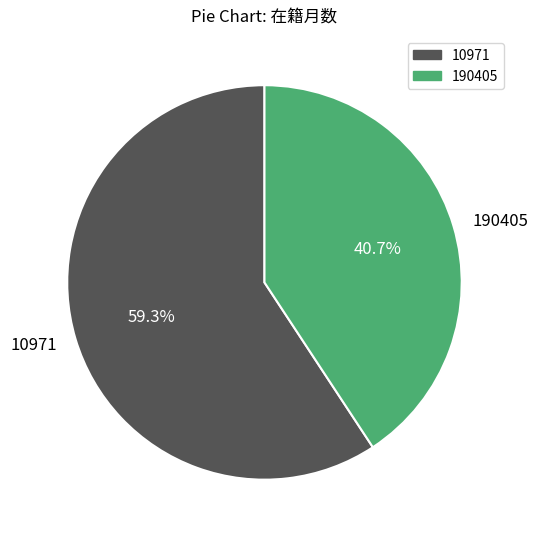

Does 190405 represent more than half of the total?

No